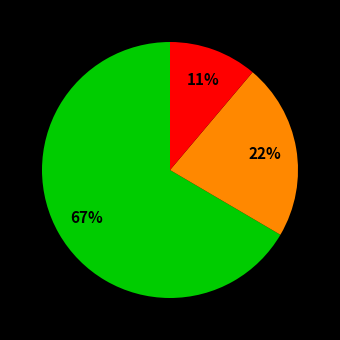

Is there a majority slice in this chart?

Yes